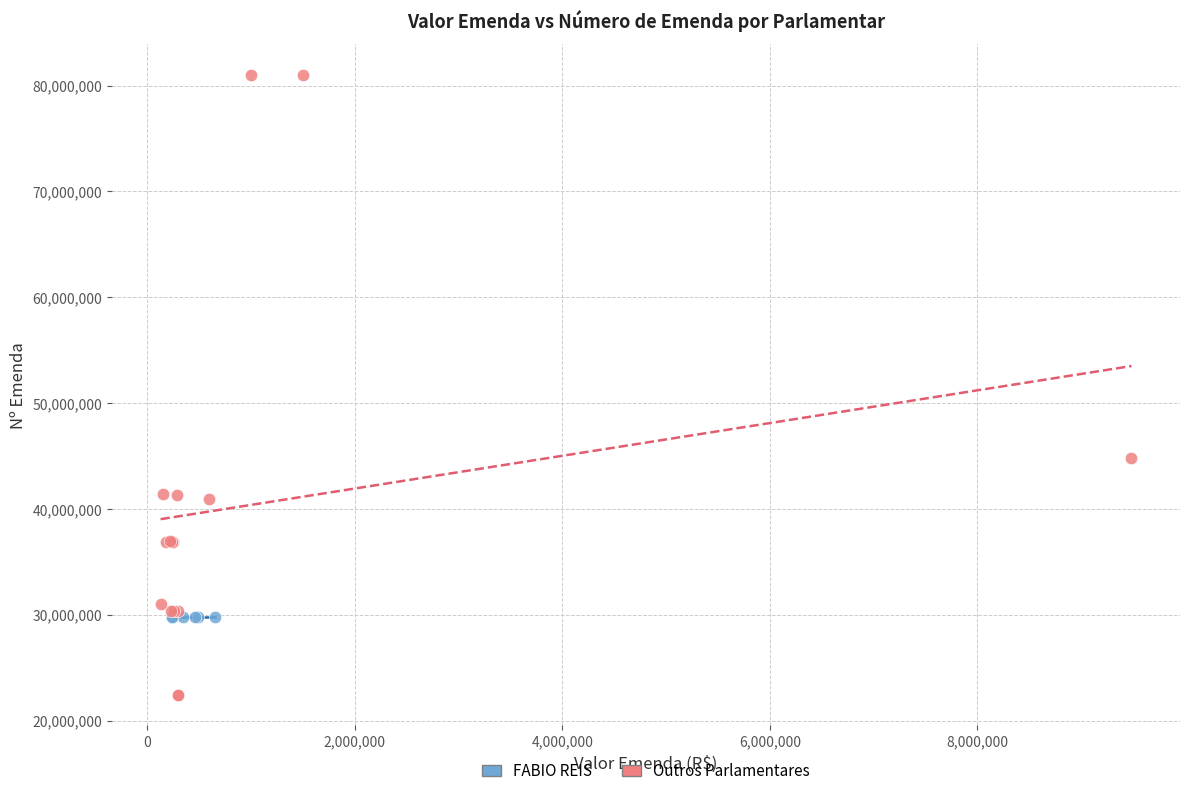

Which series has the widest spread of Y values?

Outros Parlamentares